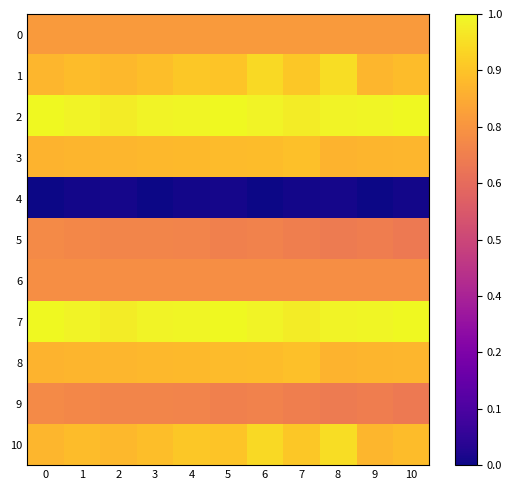

Count the number of data series in this chart.

11